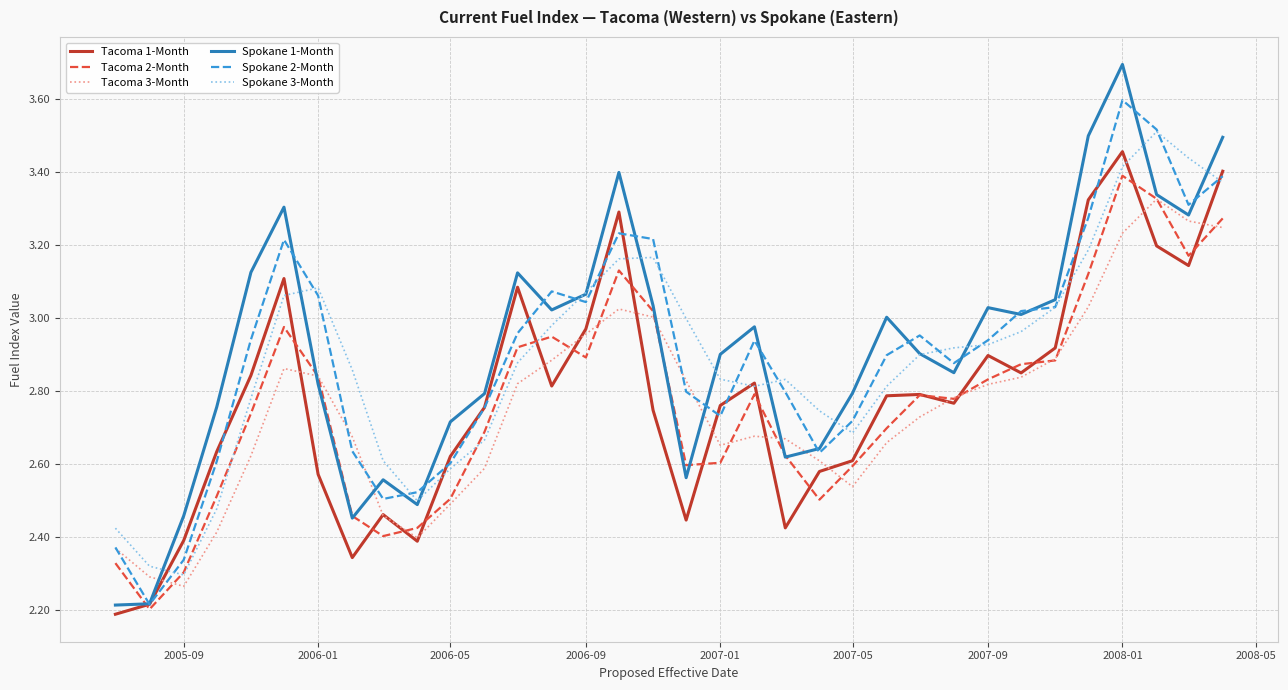

What is the maximum value for Spokane 2-Month?

3.6